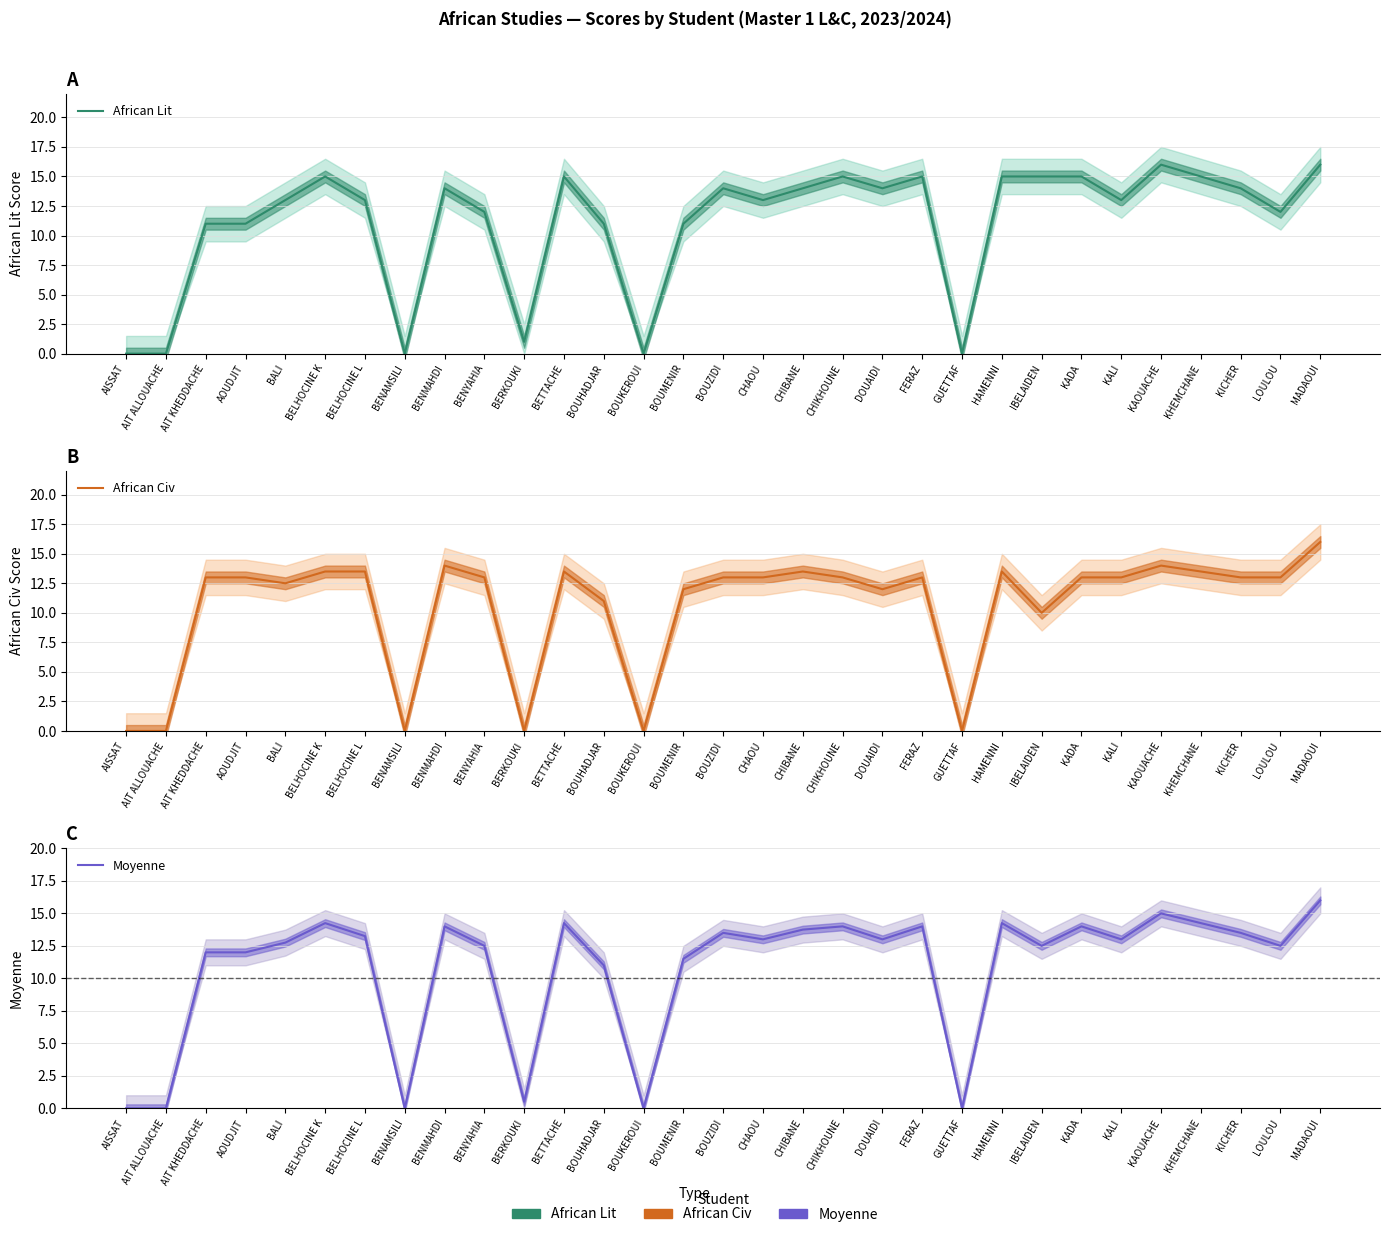

Is the value of African Civ at BOUHADJAR greater than the value of Moyenne at DOUAIDI?

No